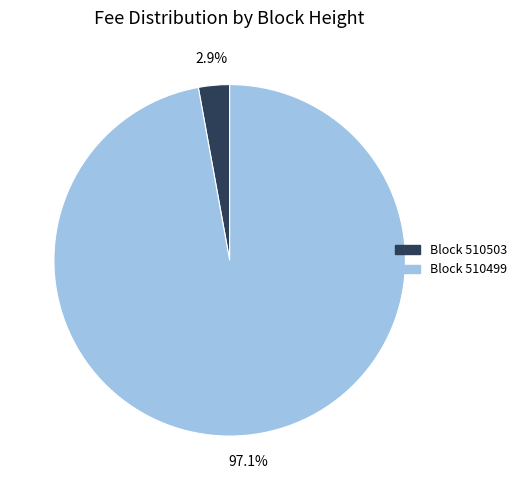

Count the number of slices in the pie.

2